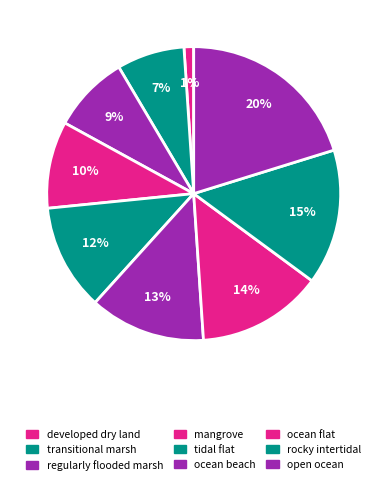

Count the number of slices in the pie.

9